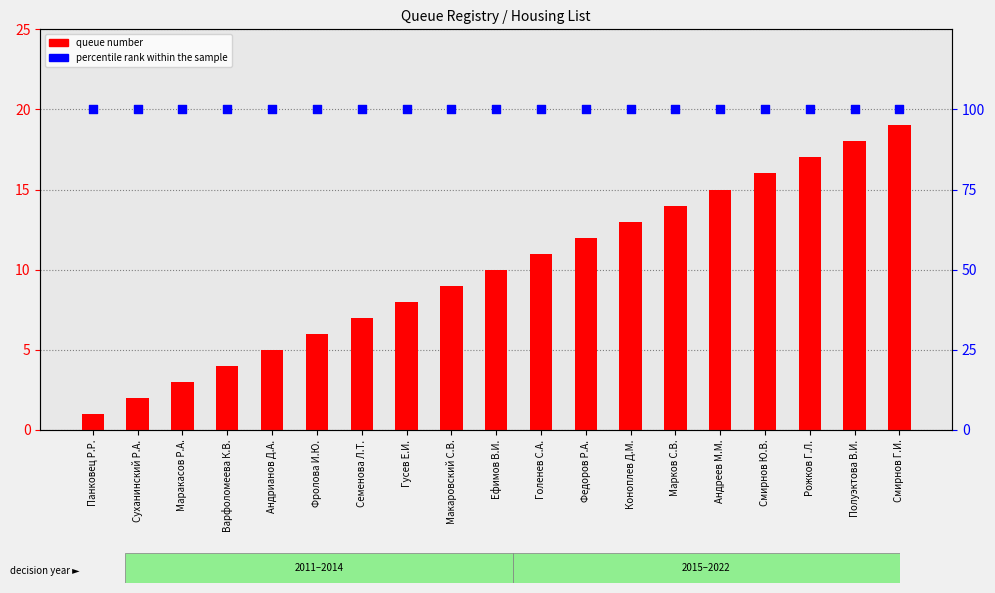

At how many categories does at least one series exceed 82?

19